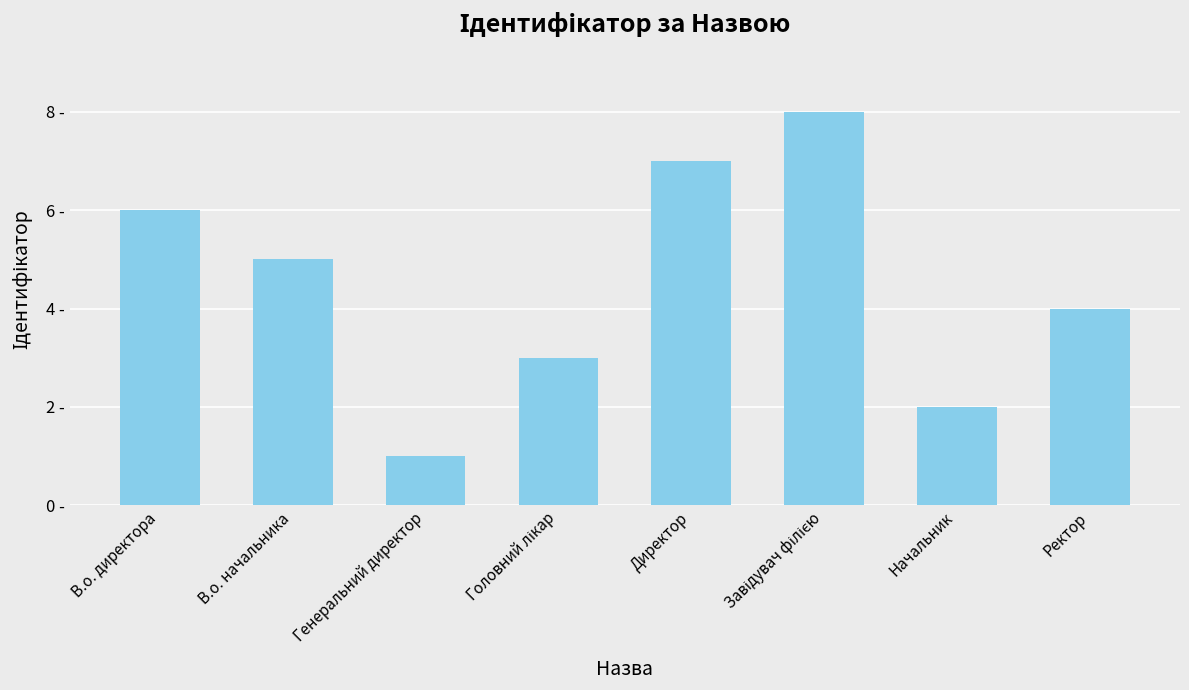

Does the chart contain any negative values?

No